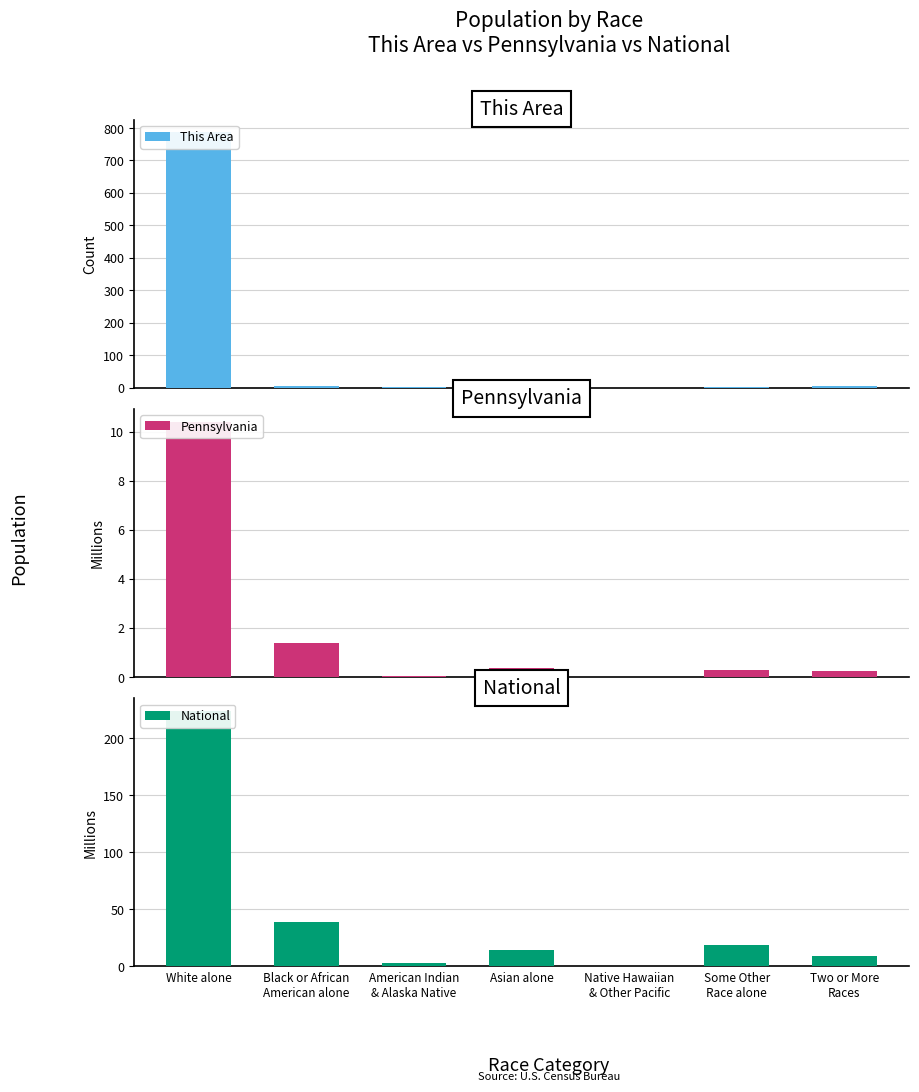

What is the spread (max minus min) of values at Black or African
American alone?

37.6